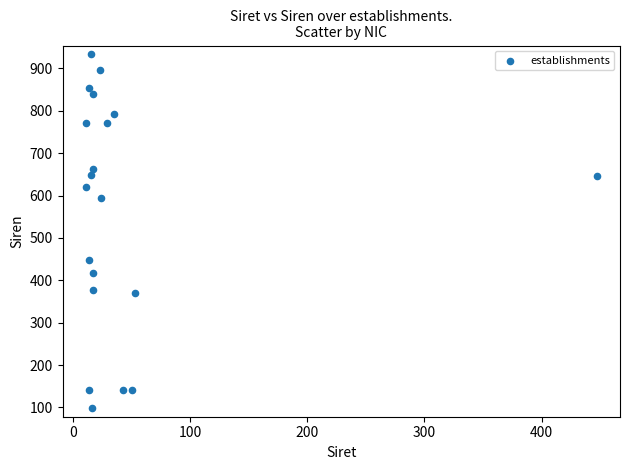

What Y value in the scatter plot is closest to 516?

447